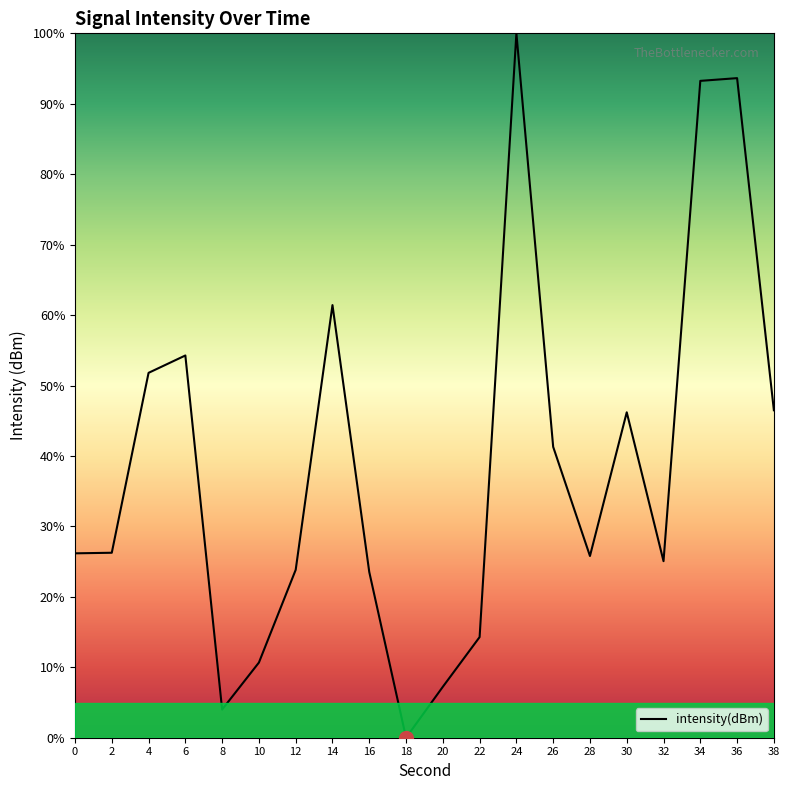

What is the maximum value shown in the chart?

100.0